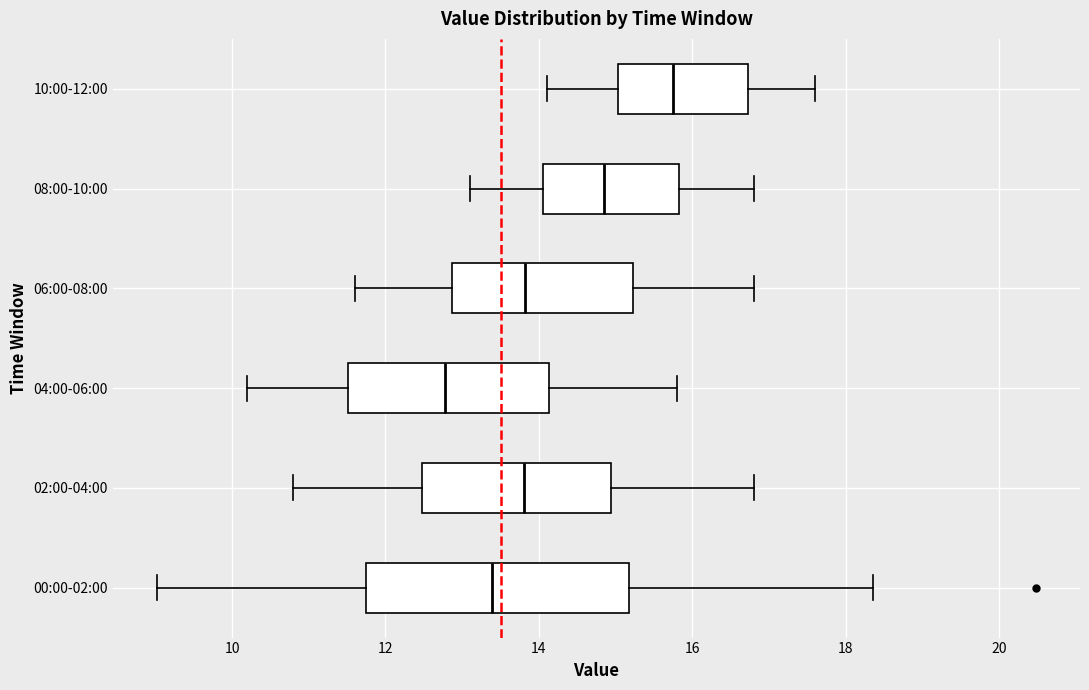

Reading bottom to top, read every box against the x-axis: the position of its median line, the range the box covers, and the ends of its whiskers. The values are not printed on the chart, so give them approximately, as read against the axis.

00:00-02:00: median 13.4, box 11.8 to 15.2, whiskers 9.0 to 18.4
02:00-04:00: median 13.8, box 12.4 to 15.0, whiskers 10.8 to 16.8
04:00-06:00: median 12.8, box 11.6 to 14.2, whiskers 10.2 to 15.8
06:00-08:00: median 13.8, box 12.8 to 15.2, whiskers 11.6 to 16.8
08:00-10:00: median 14.8, box 14.0 to 15.8, whiskers 13.2 to 16.8
10:00-12:00: median 15.8, box 15.0 to 16.8, whiskers 14.2 to 17.6